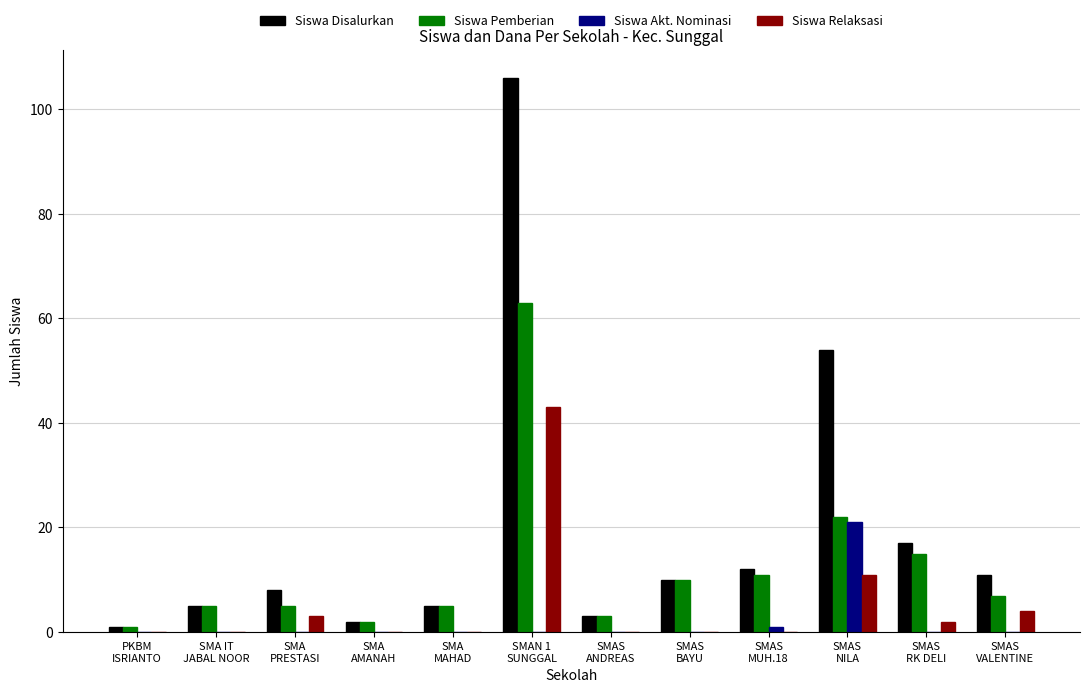

Are the bars grouped side by side (vs. stacked)?

Yes